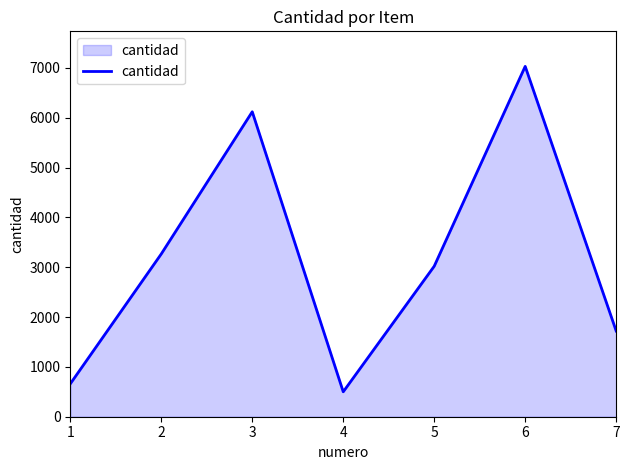

How many lines are shown in the chart?

1